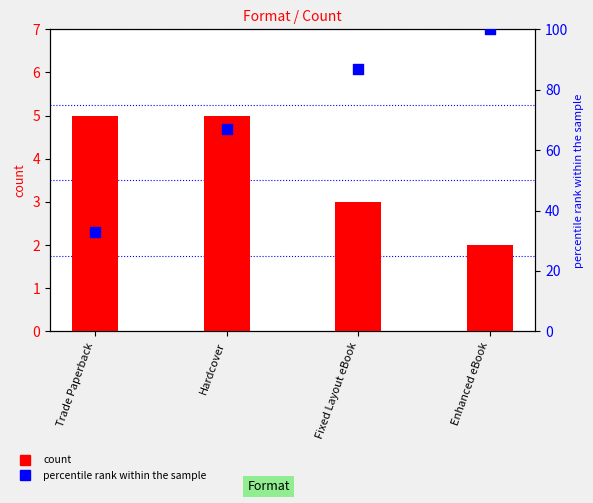

Which series has the largest total across all categories?

percentile rank within the sample